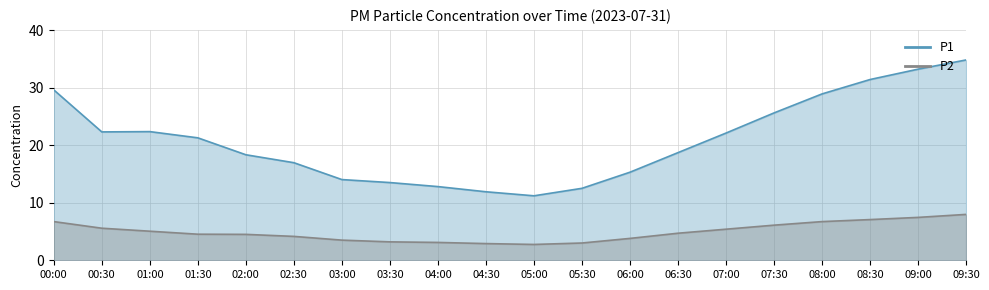

How many distinct data groups are displayed?

2